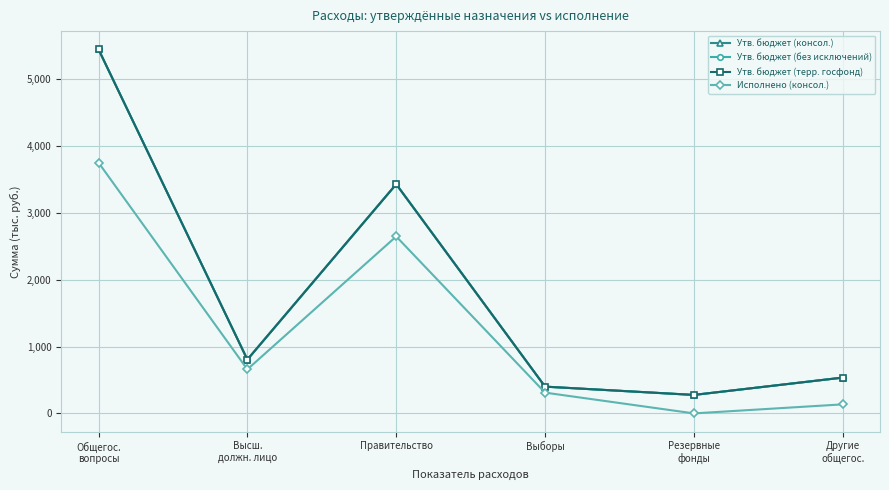

In Утв. бюджет (консол.), how many points are lower than both neighbors (excluding endpoints)?

2